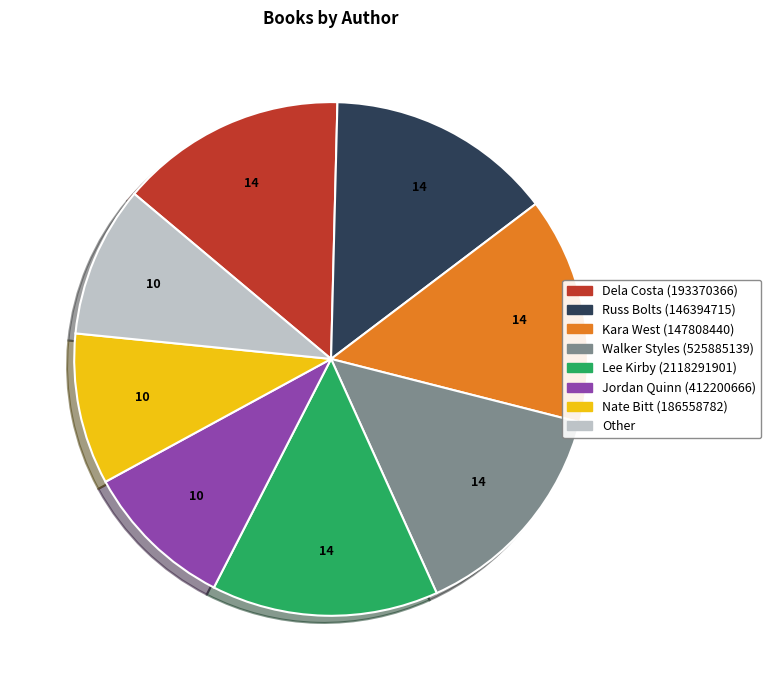

Do Kara West (147808440) and Russ Bolts (146394715) together represent more than half of the pie?

No